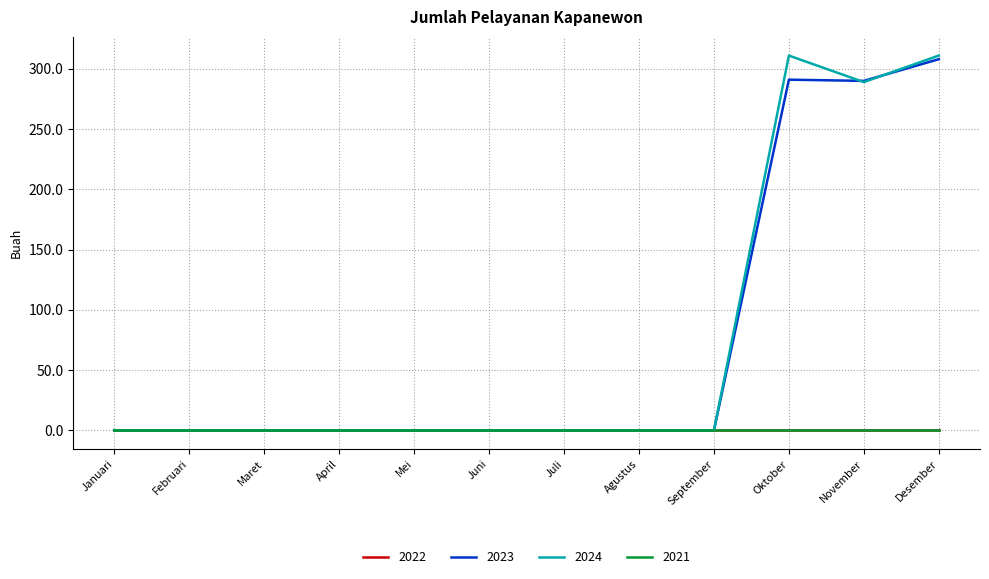

Is the value of 2024 at November greater than the value of 2023 at Juni?

Yes